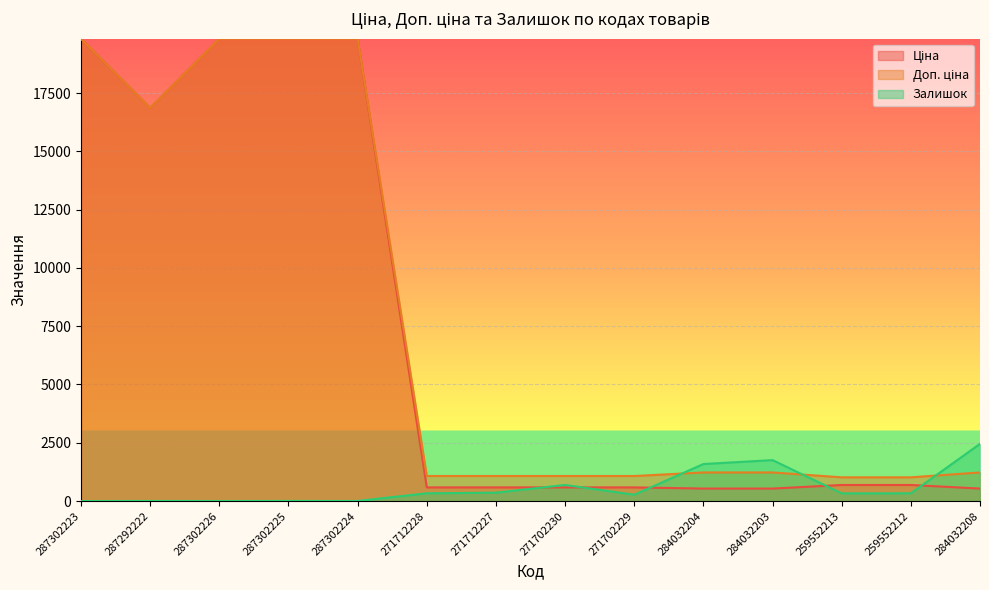

Which category has the lowest value in the Залишок series?

287302223